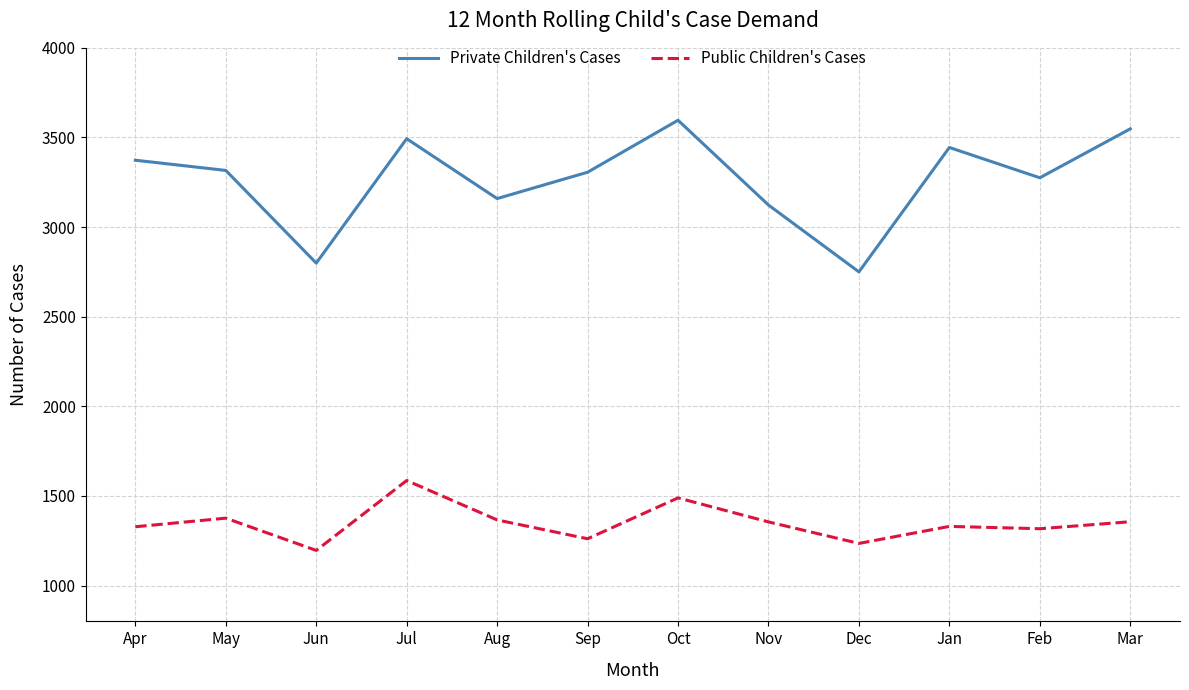

Read the Private Children's Cases value at Apr.

3373